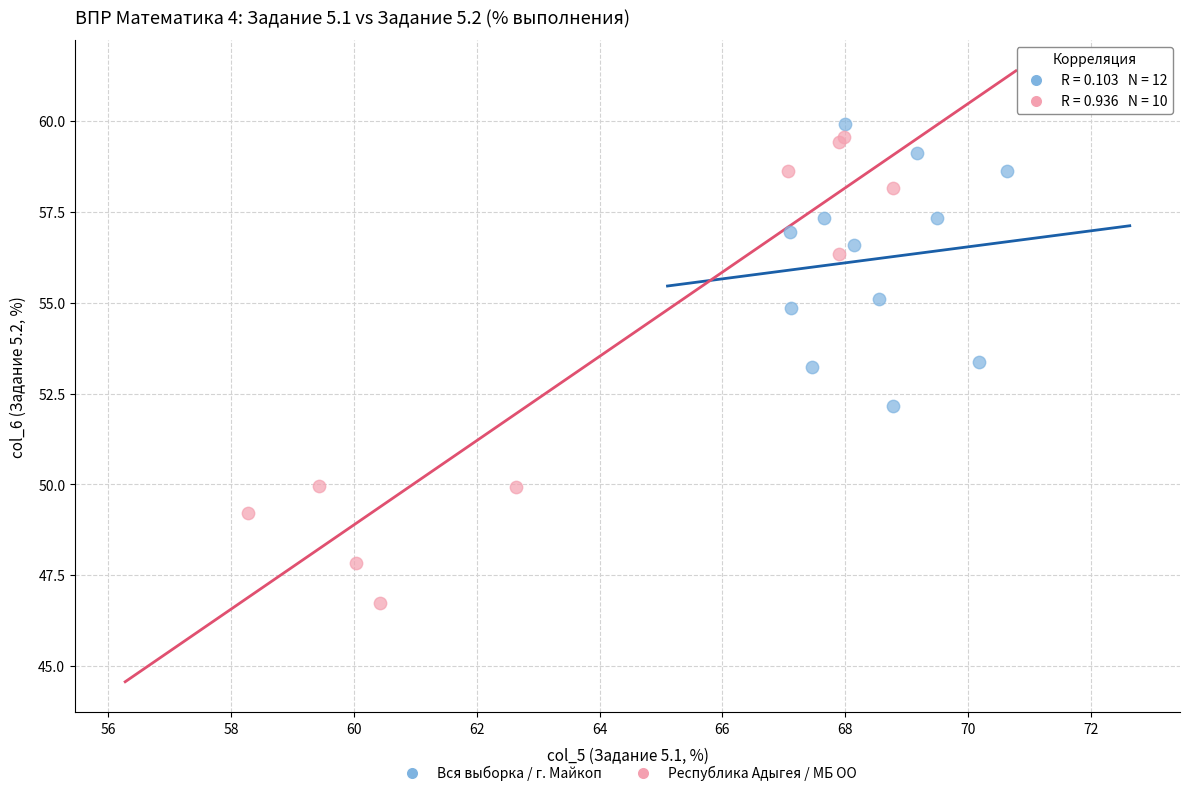

Which series contains the lowest Y value?

Республика Адыгея / МБ ОО